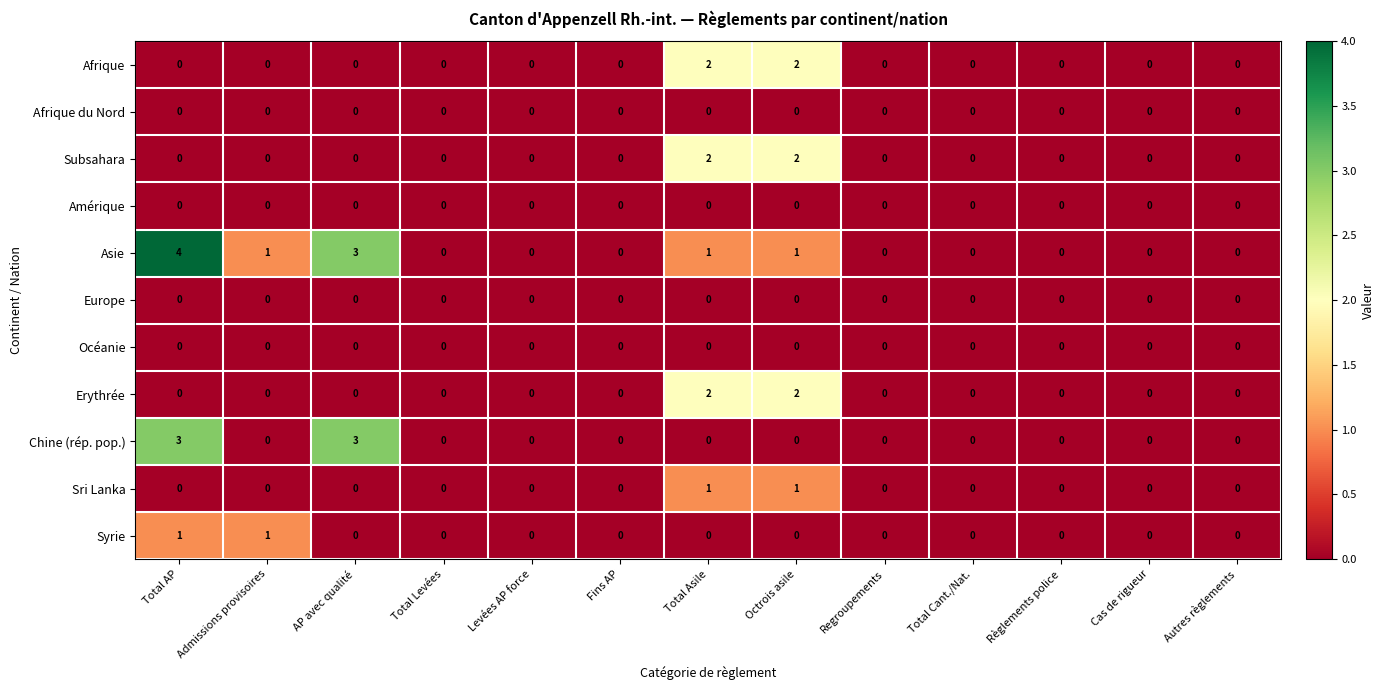

What is the spread (max minus min) of values at Total AP?

4